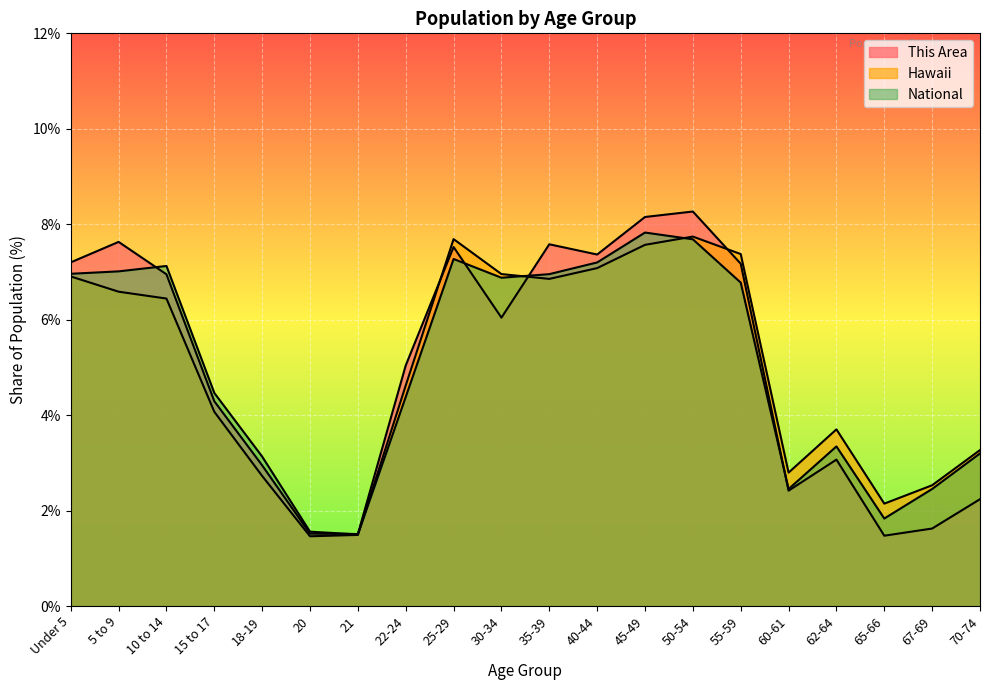

At which category is the sum across all series the highest?

50-54